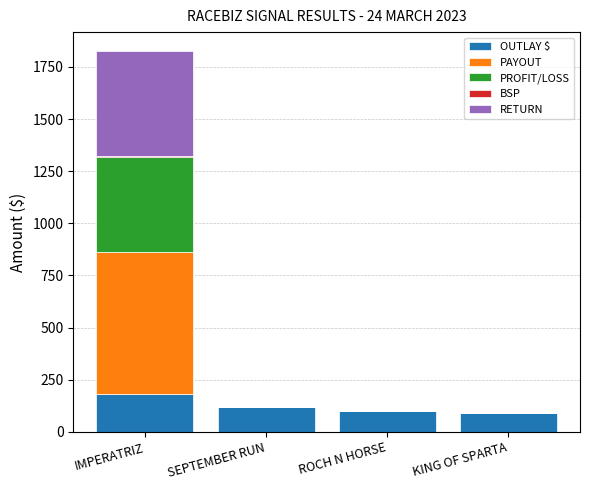

At which category is the sum across all series the highest?

IMPERATRIZ